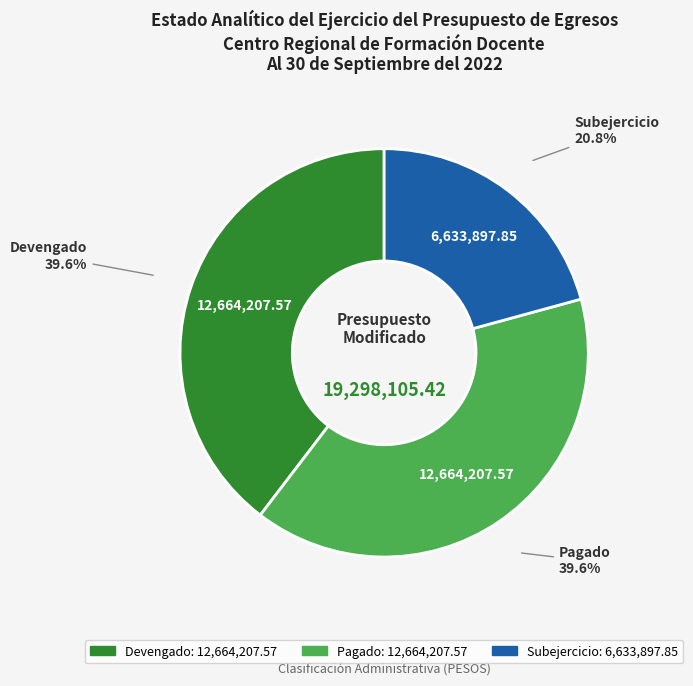

Does any single category account for the majority?

No